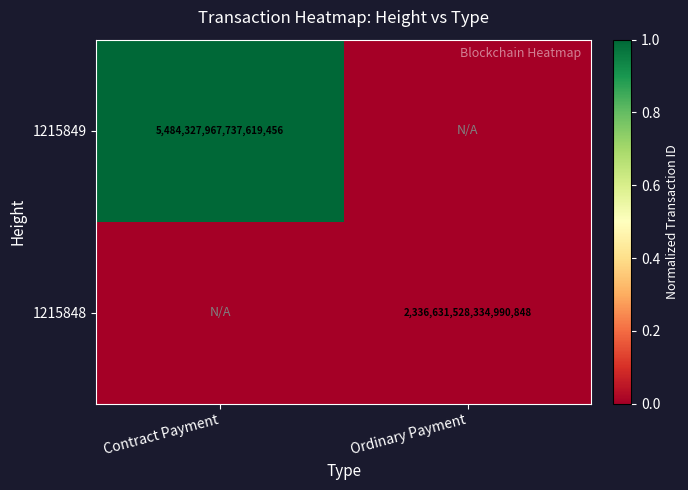

The value of 1215849 at Contract Payment is 2. True or false?

False